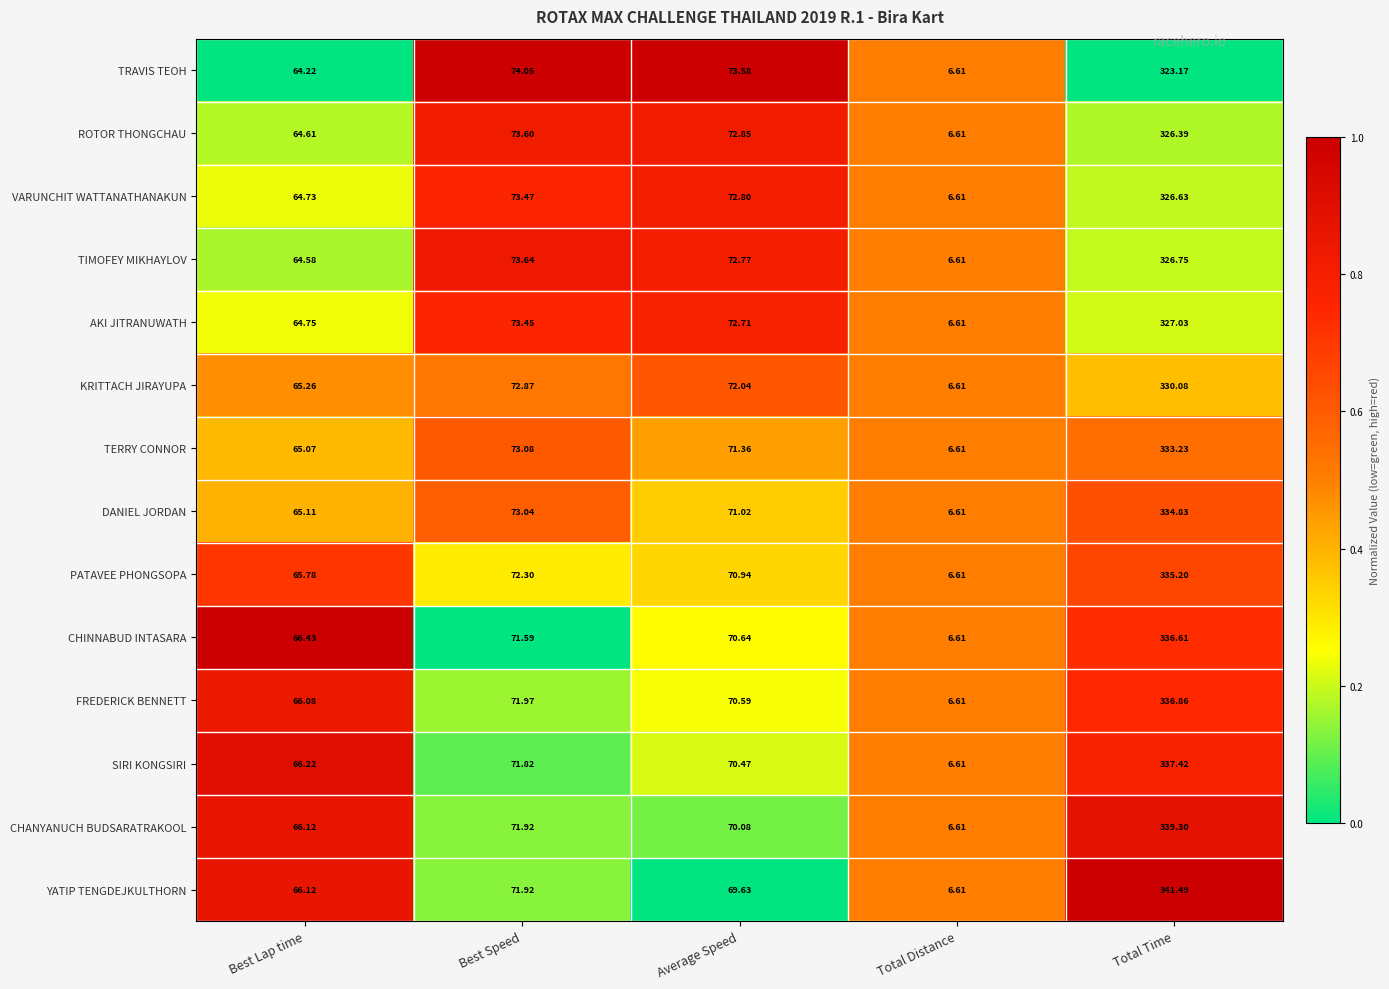

Count the number of data series in this chart.

14